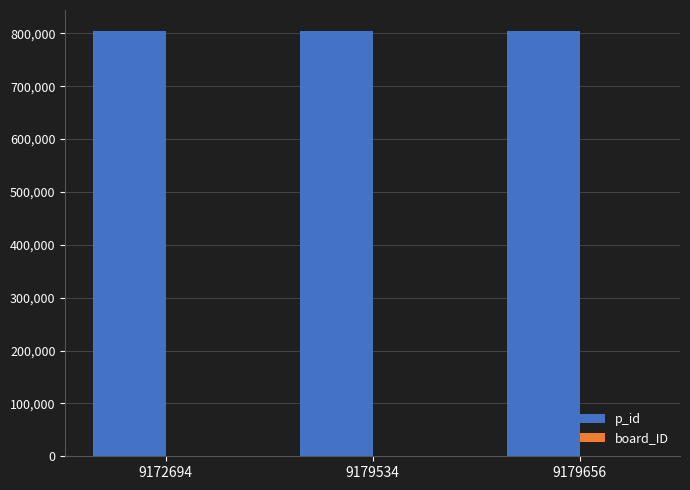

Are the bars grouped side by side (vs. stacked)?

Yes